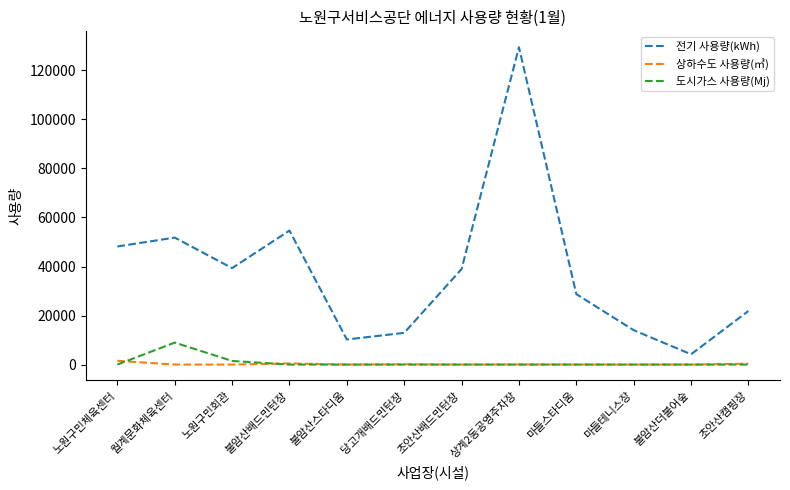

The value of 도시가스 사용량(Mj) at 노원구민체육센터 is 0. True or false?

True